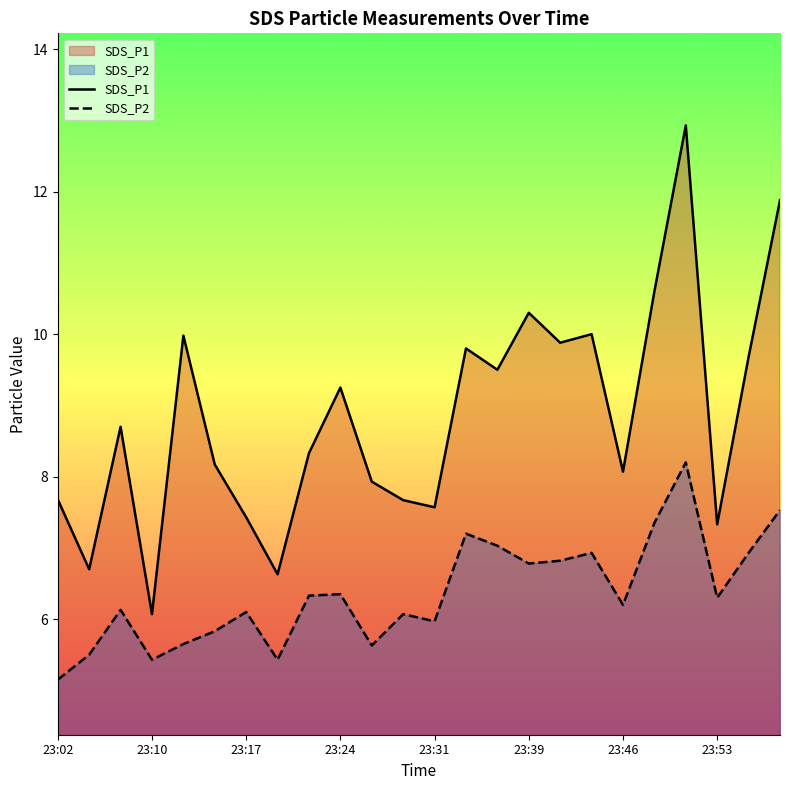

Reading left to right, list all the values displayed in this chart.

SDS_P1: 23:02=7.7	23:05=6.7	23:07=8.7	23:10=6.1	23:12=10.0	23:14=8.2	23:17=7.4	23:19=6.6	23:22=8.3	23:24=9.2	23:27=7.9	23:29=7.7	23:31=7.6	23:34=9.8	23:36=9.5	23:39=10.3	23:41=9.9	23:44=10.0	23:46=8.1	23:48=10.6	23:51=12.9	23:53=7.3	23:56=9.7	23:58=11.9
SDS_P2: 23:02=5.2	23:05=5.5	23:07=6.1	23:10=5.4	23:12=5.7	23:14=5.8	23:17=6.1	23:19=5.4	23:22=6.3	23:24=6.3	23:27=5.6	23:29=6.1	23:31=6.0	23:34=7.2	23:36=7.0	23:39=6.8	23:41=6.8	23:44=6.9	23:46=6.2	23:48=7.3	23:51=8.2	23:53=6.3	23:56=6.9	23:58=7.5